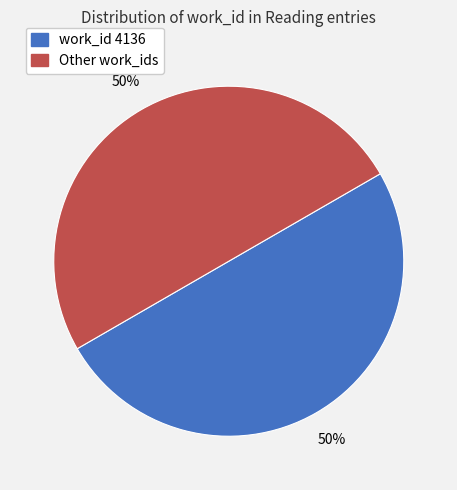

To the nearest percent, what is the average slice percentage?

50%